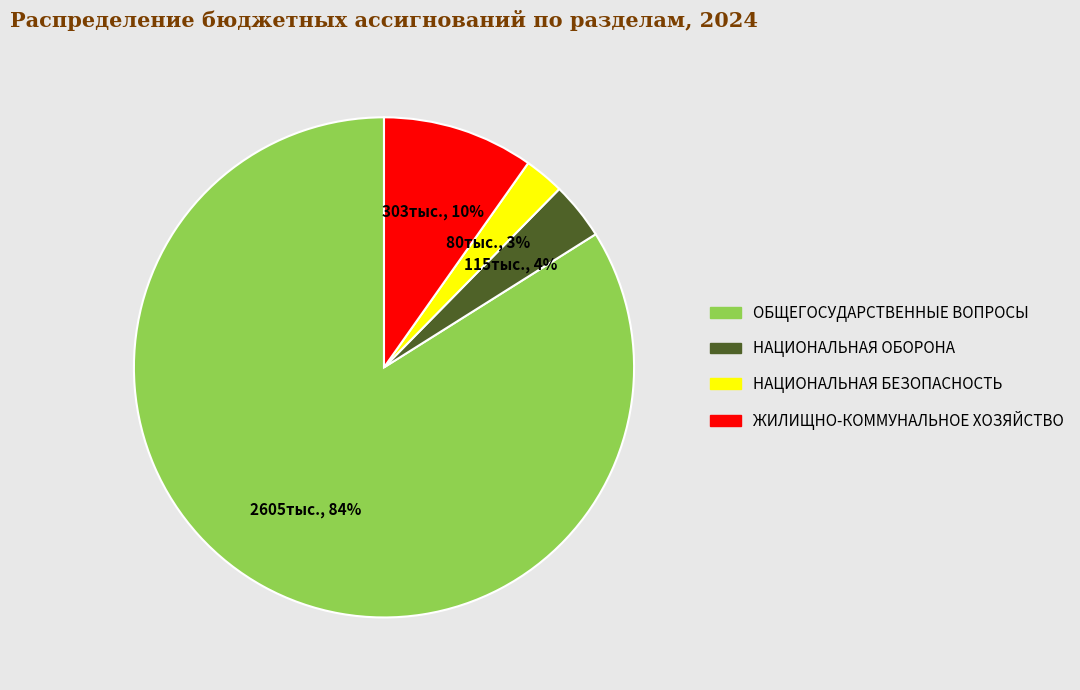

To the nearest percent, what is the average slice percentage?

25%